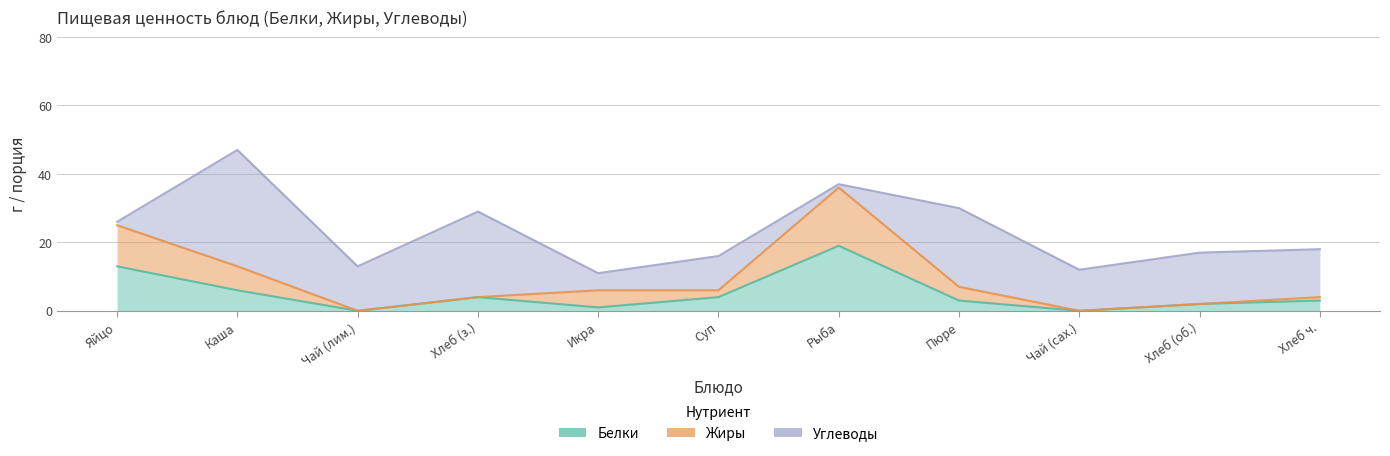

The Белки series shows 5 at Пюре. True or false?

False